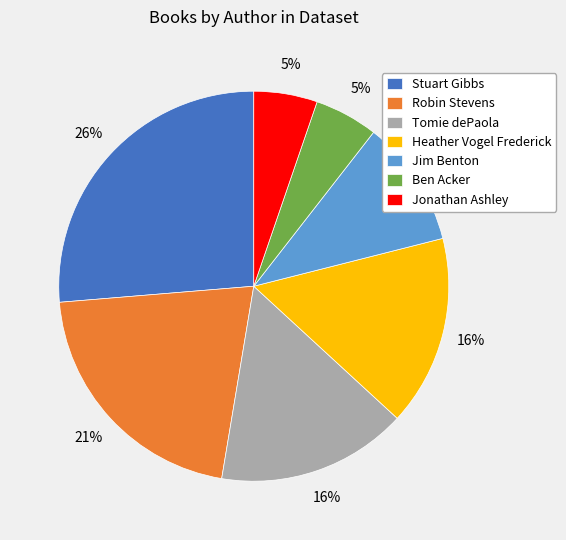

What percentage is the Stuart Gibbs slice, to the nearest percent?

26%